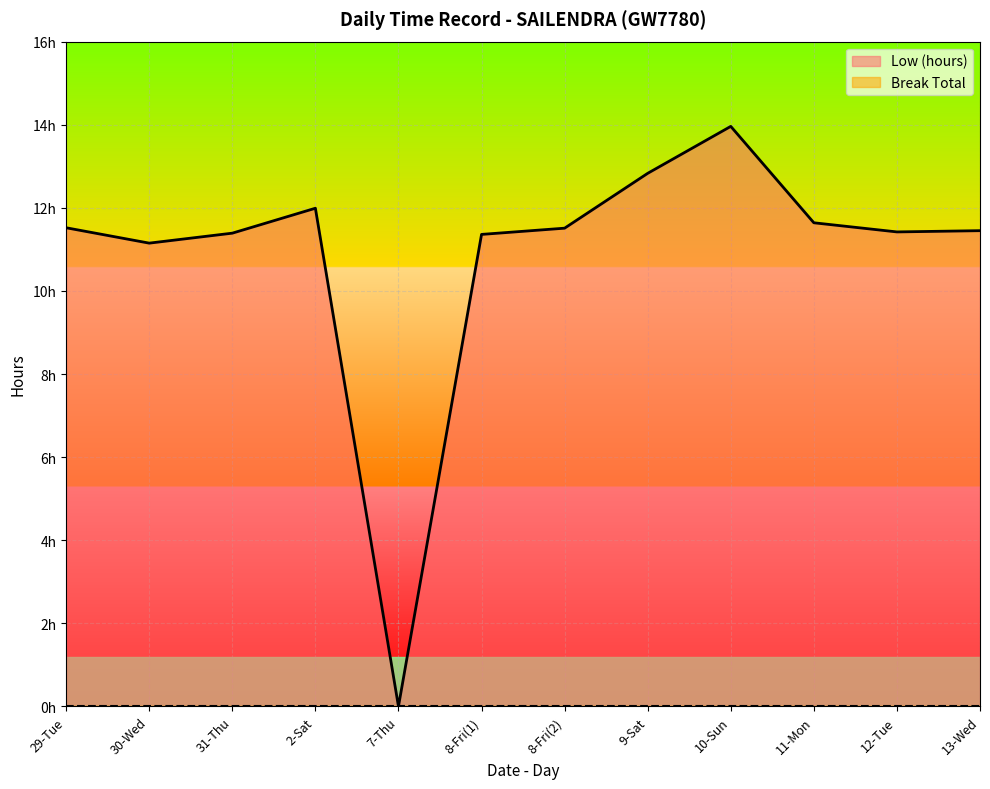

How many interior local valleys (lower than both neighbors) does the data have?

3